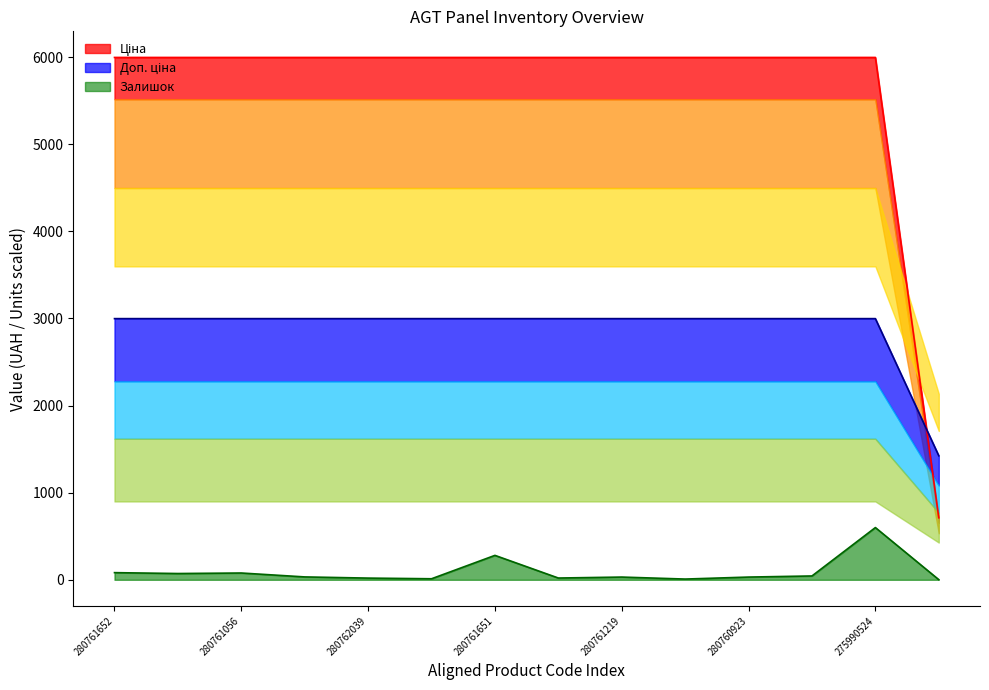

What is the sum of the Ціна values at 280761857 and 280761055?

5996.8